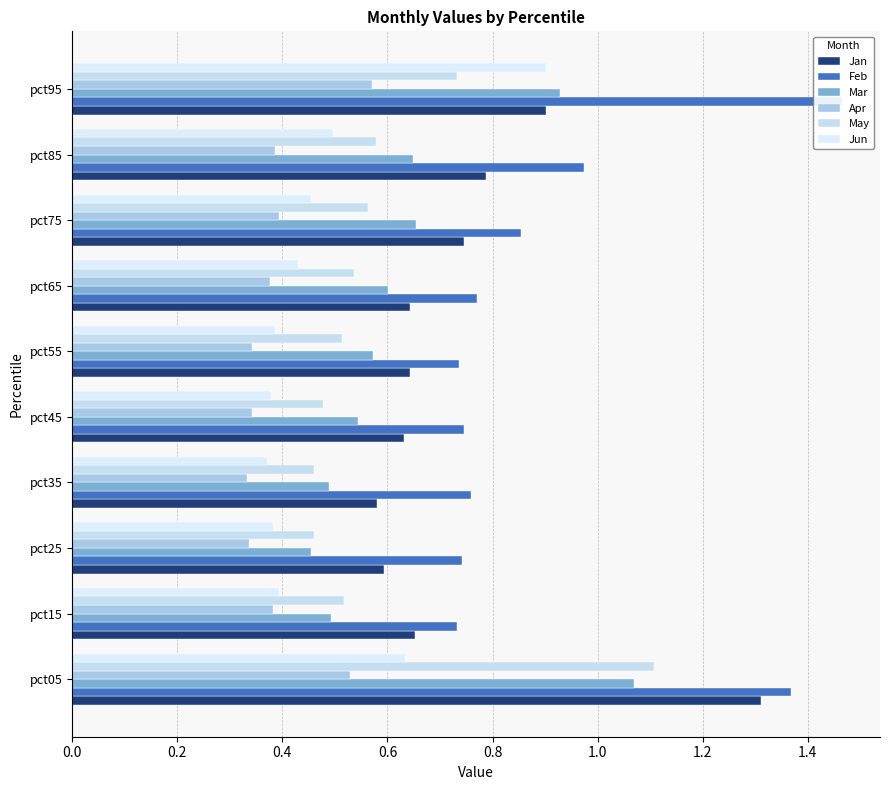

What is the highest value of the Apr series?

0.6